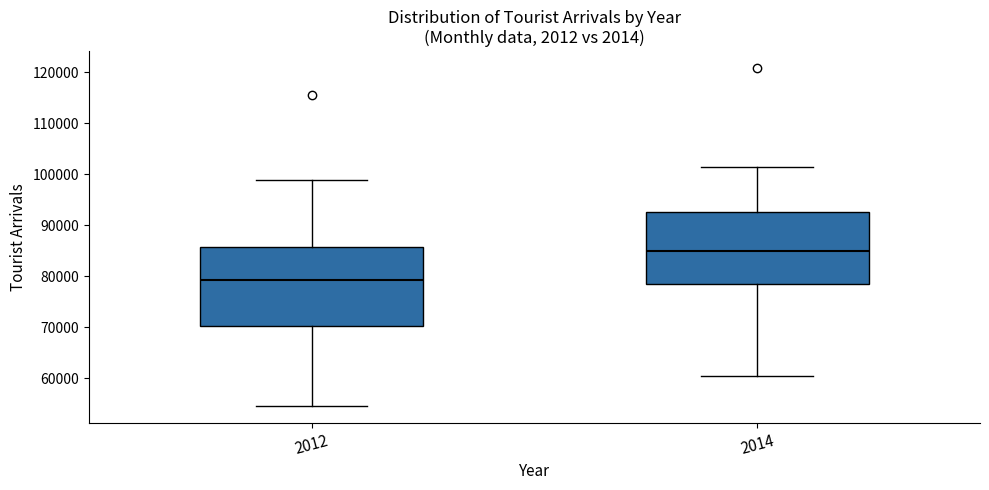

Reading left to right, transcribe this box plot: for each box, give where its median line is, the range the box spans, and where its two whiskers end, as read against the y-axis. The values are not printed on the chart, so give them approximately, as read against the axis.

2012: median 79000, box 70000 to 86000, whiskers 55000 to 99000
2014: median 85000, box 79000 to 93000, whiskers 60000 to 101000